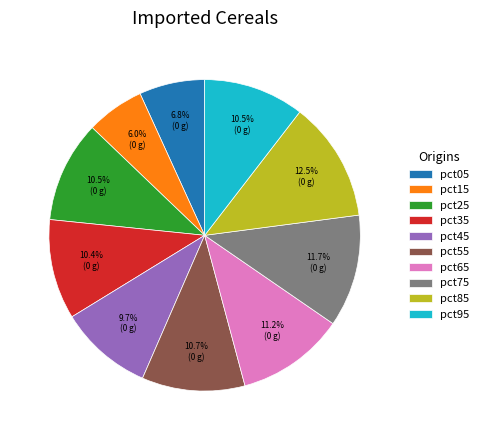

Which category has the biggest portion of the pie?

pct85